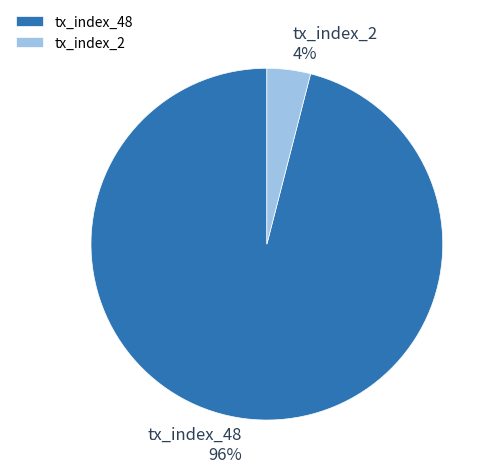

Is it true that tx_index_2 is 4% of the pie?

True